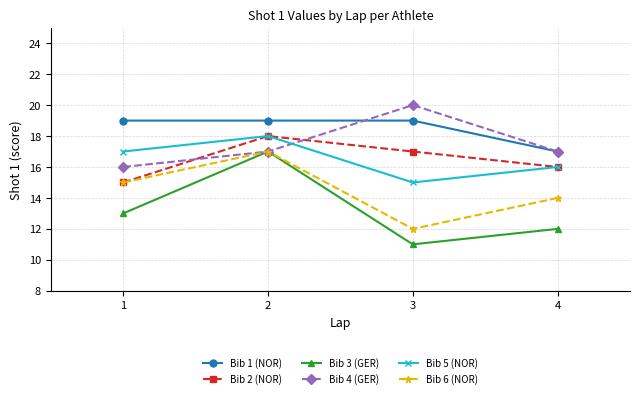

What are all the series names shown in the legend?

Bib 1 (NOR), Bib 2 (NOR), Bib 3 (GER), Bib 4 (GER), Bib 5 (NOR), Bib 6 (NOR)